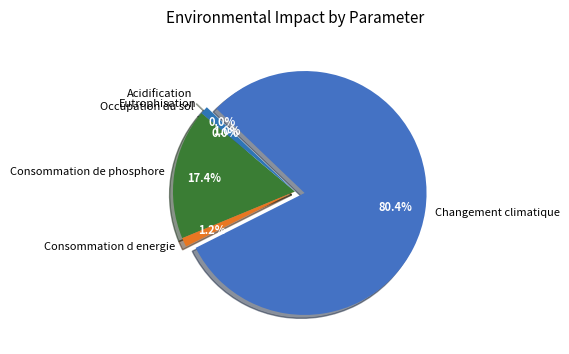

What portion of the pie excludes Consommation d energie?

98.8%